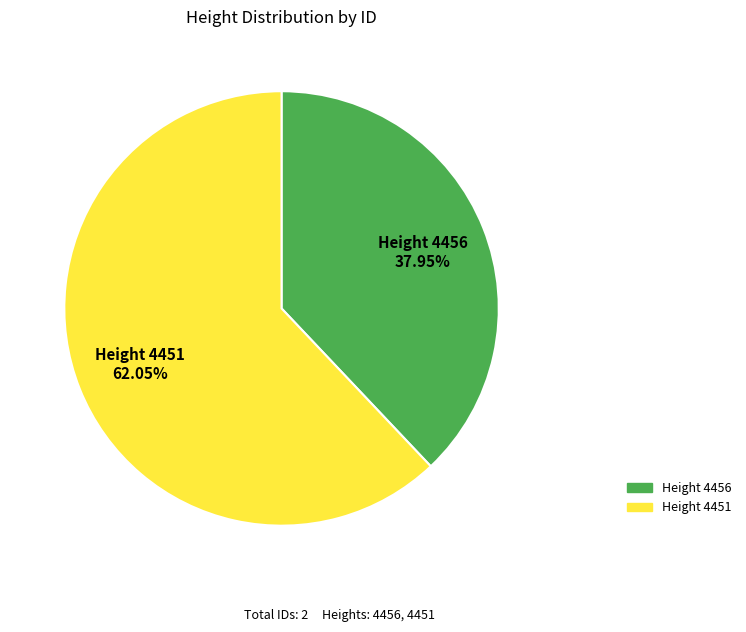

Is there any slice that represents more than half of the pie?

Yes